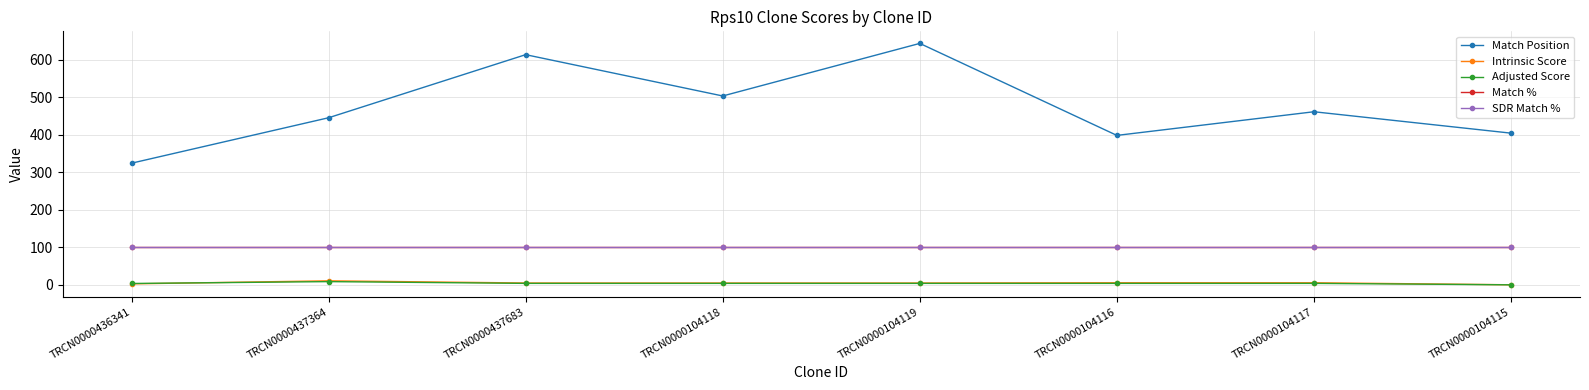

Does the chart have visible grid lines?

Yes